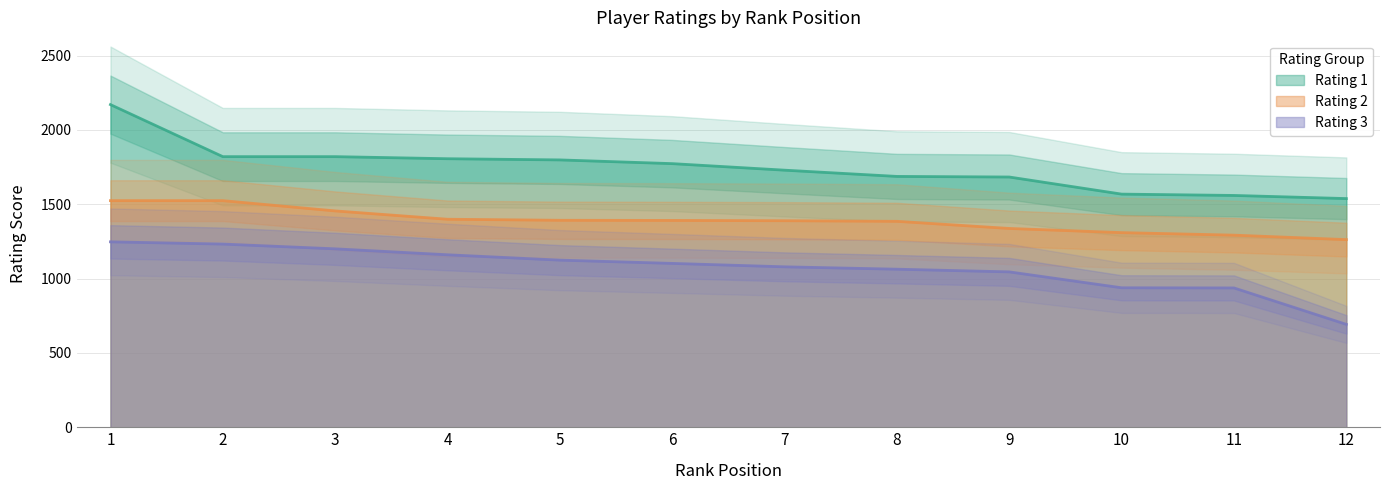

Between 11 and 12, which series saw the biggest shift?

Rating 3